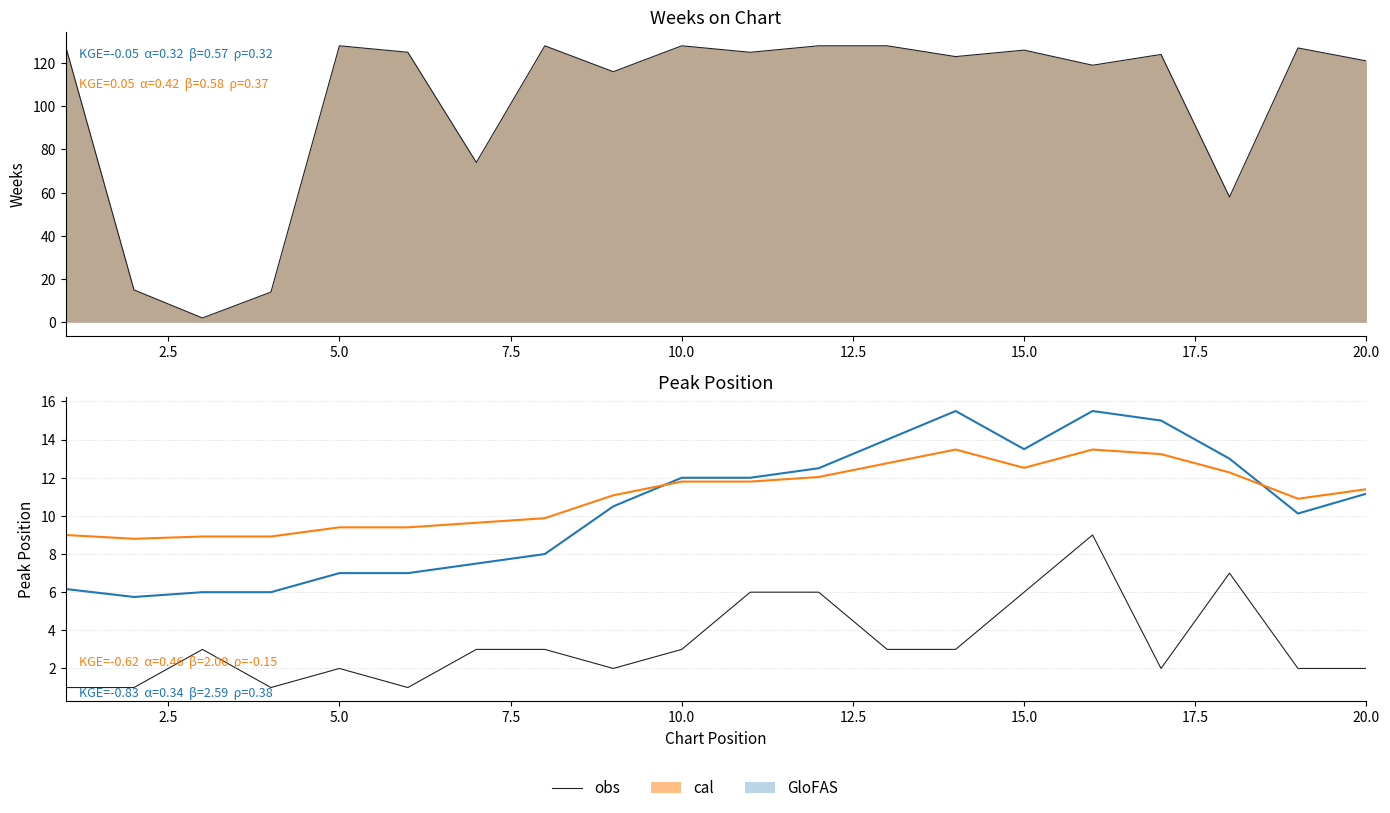

Which series has the largest range (max minus min)?

GloFAS